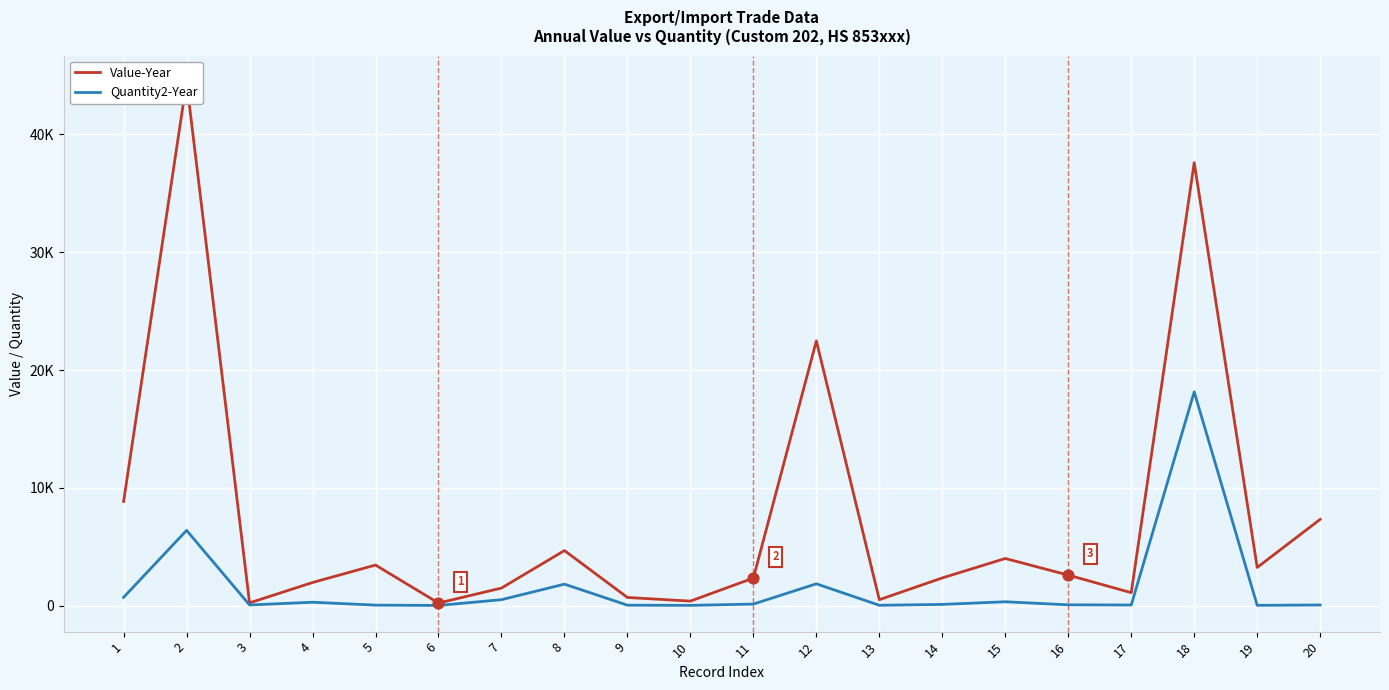

Which series has the largest Y range (max minus min)?

Value-Year